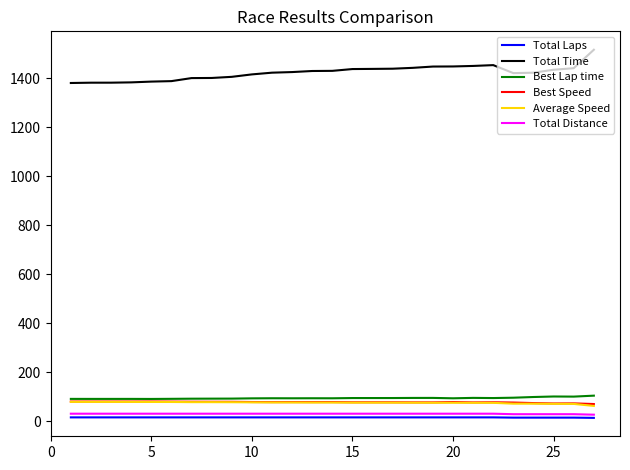

How many lines are shown in the chart?

6